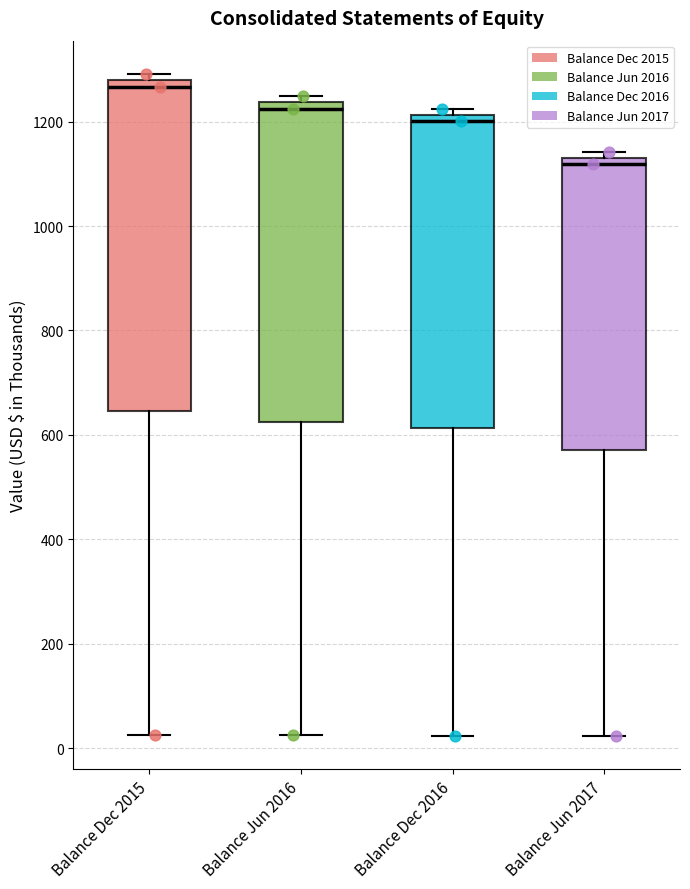

Reading left to right, read every box against the y-axis: the position of its median line, the range the box covers, and the ends of its whiskers. The values are not printed on the chart, so give them approximately, as read against the axis.

Balance Dec 2015: median 1260, box 640 to 1280, whiskers 20 to 1300
Balance Jun 2016: median 1220, box 620 to 1240, whiskers 20 to 1240 (just above the box's upper edge)
Balance Dec 2016: median 1200, box 620 to 1220, whiskers 20 to 1220 (just above the box's upper edge)
Balance Jun 2017: median 1120, box 580 to 1140, whiskers 20 to 1140 (just above the box's upper edge)